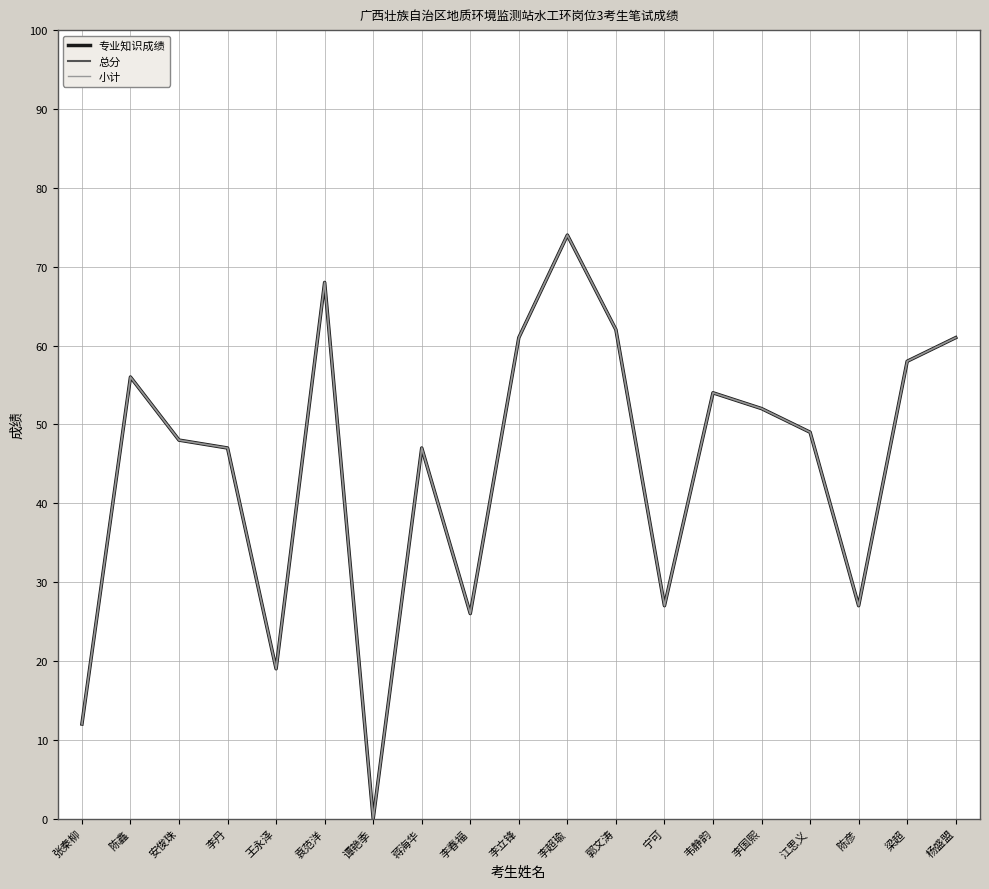

List the labels in order of 小计 value, smallest first.

谭艳季, 张秦柳, 王永泽, 李春福, 宁可, 陈彦, 李丹, 蒋海华, 安俊珠, 江思义, 李国熙, 韦静韵, 陈鑫, 梁超, 李立锋, 杨盛盟, 郭文涛, 袁范洋, 李超瑜